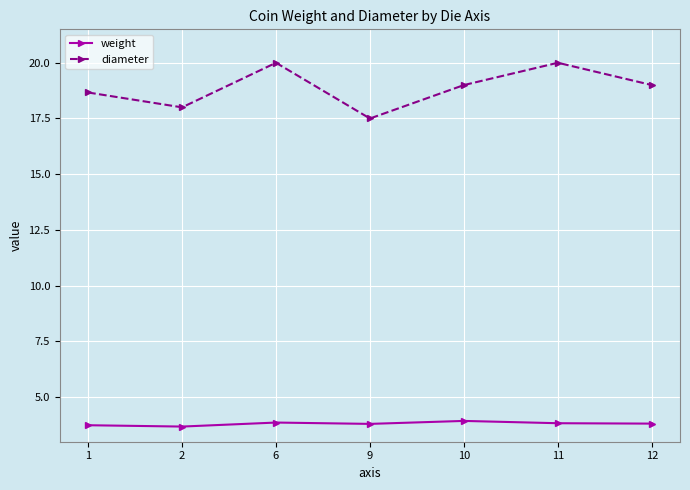

What are all the series names shown in the legend?

weight, diameter